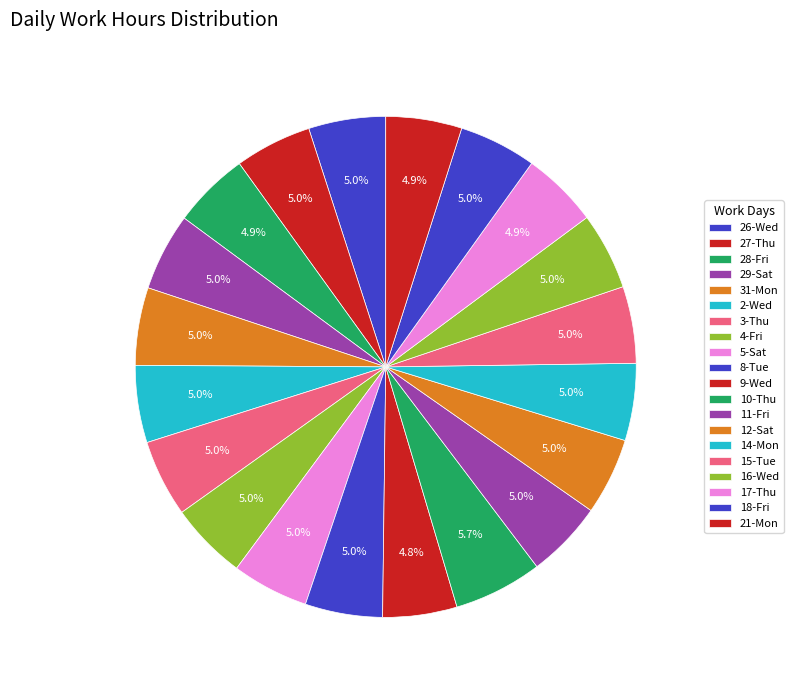

Which category has the biggest portion of the pie?

10-Thu